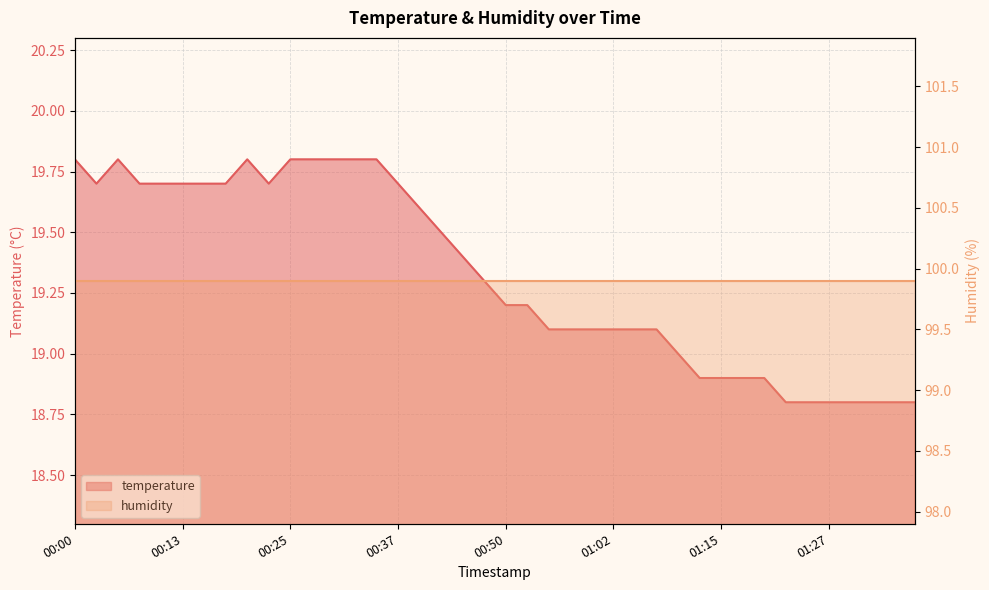

Reading left to right, list all the values displayed in this chart.

19.8	19.7	19.8	19.7	19.7	19.7	19.7	19.7	19.8	19.7	19.8	19.8	19.8	19.8	19.8	19.7	19.6	19.5	19.4	19.3	19.2	19.2	19.1	19.1	19.1	19.1	19.1	19.1	19.0	18.9	18.9	18.9	18.9	18.8	18.8	18.8	18.8	18.8	18.8	18.8